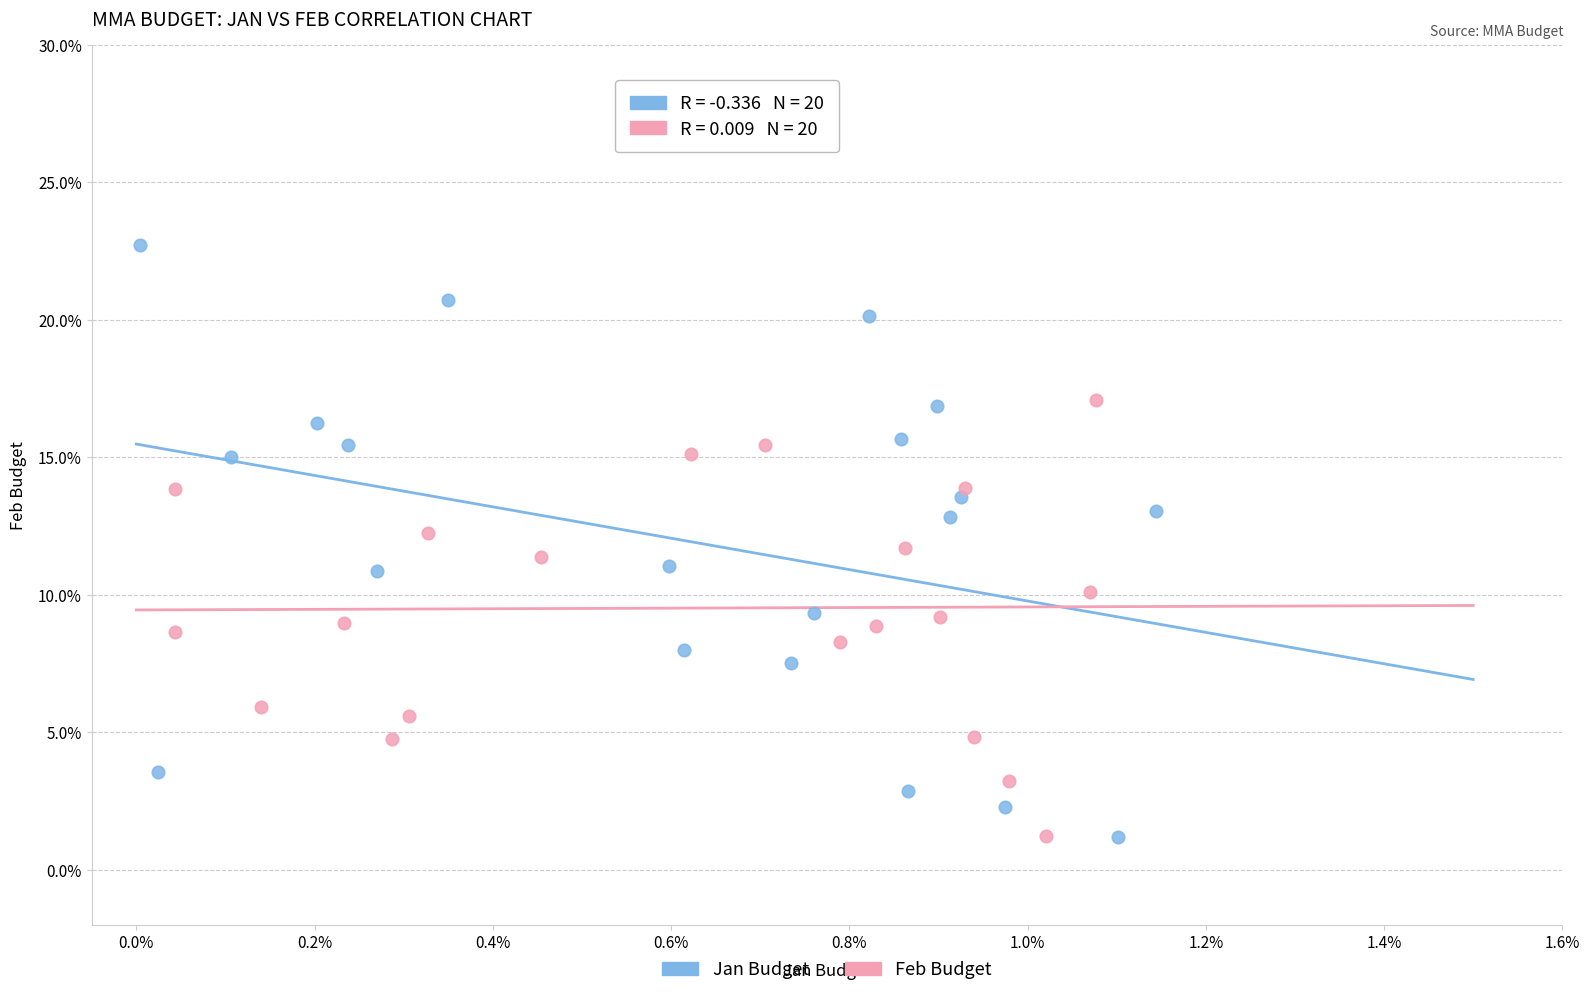

Which series contains the highest Y value?

Jan Budget